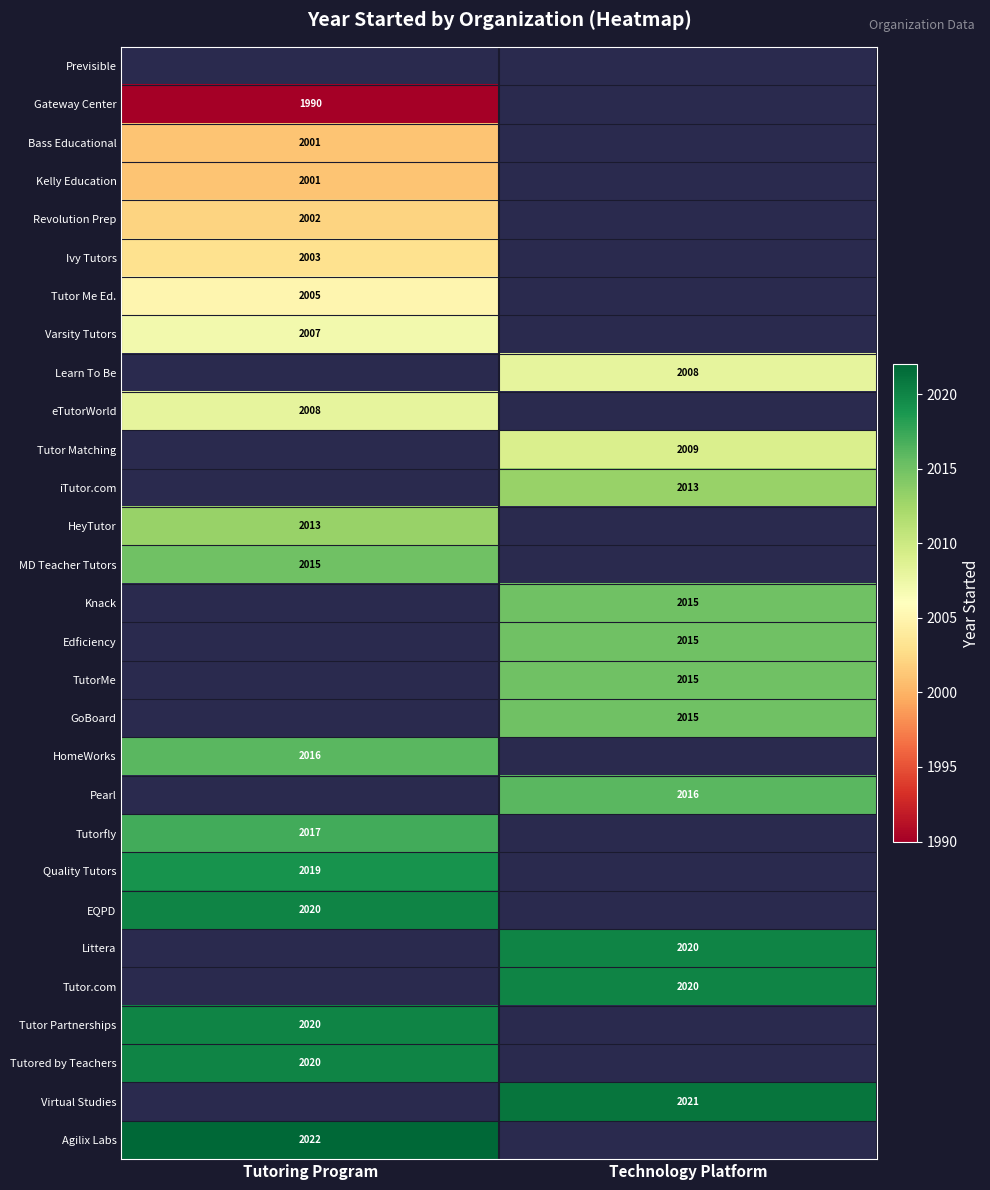

How many categories are shown in the chart?

2